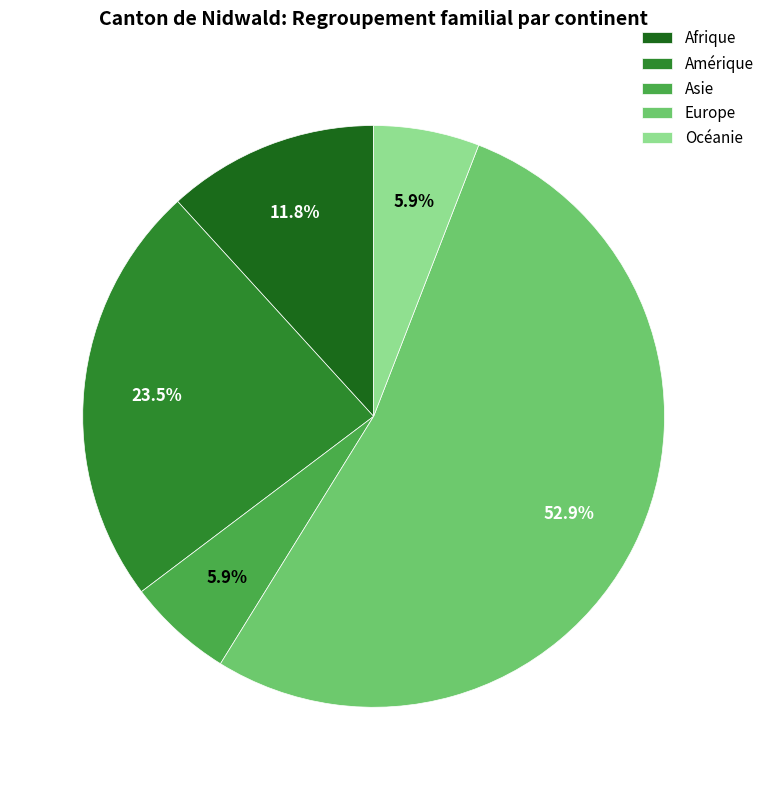

What is the largest slice in the pie chart?

Europe